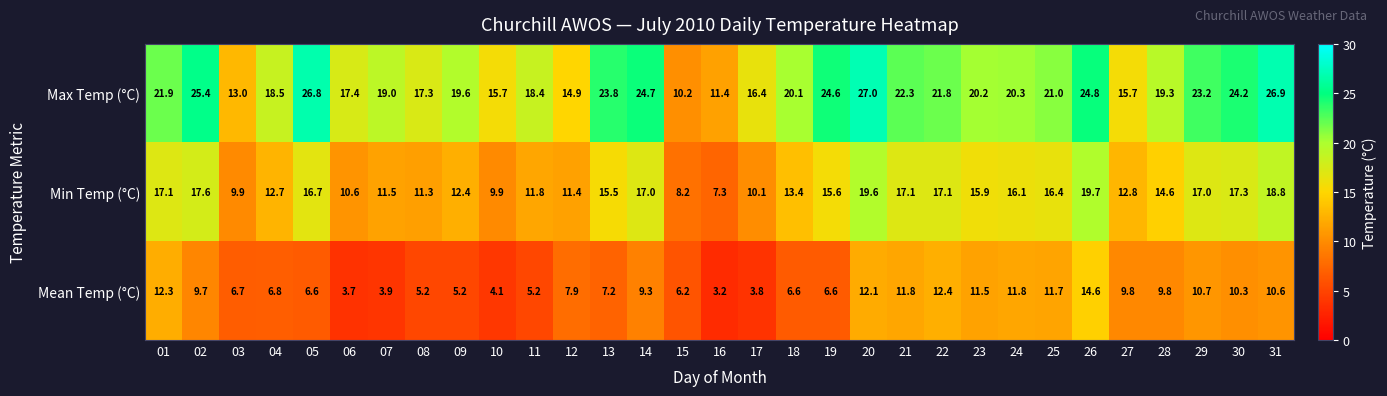

Rank the series by their maximum value, from highest to lowest.

Max Temp (°C), Min Temp (°C), Mean Temp (°C)